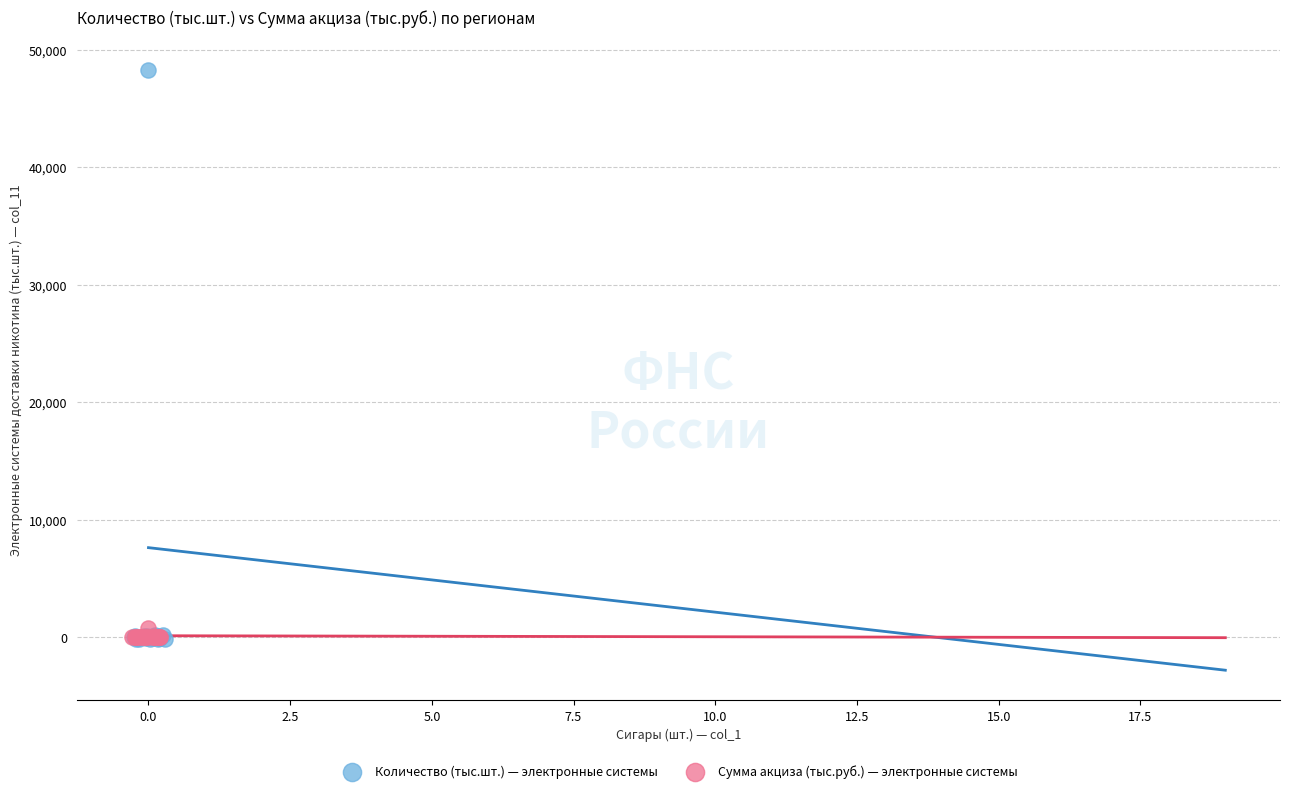

What are all the series names shown in the legend?

Количество (тыс.шт.) — электронные системы, Сумма акциза (тыс.руб.) — электронные системы